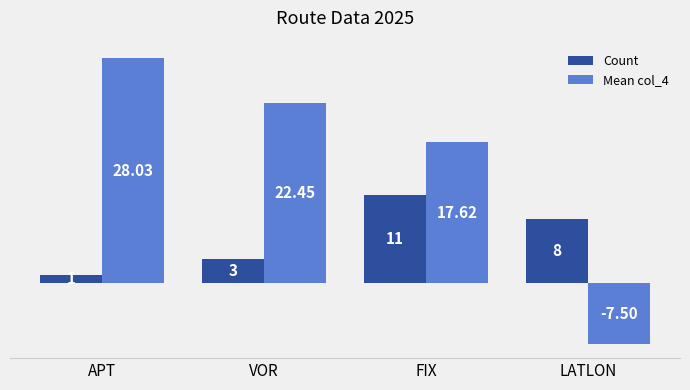

Which series has the largest range (max minus min)?

Mean col_4